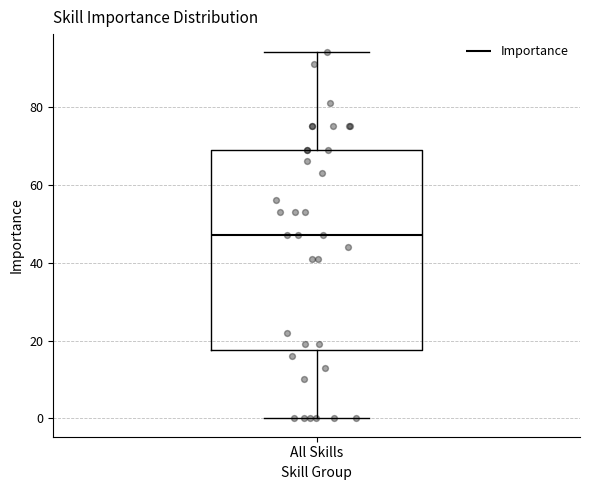

Read this box plot against the y-axis: the position of the median line, the range covered by the box, and the ends of both whiskers. The values are not printed on the chart, so give them approximately, as read against the axis.

median 48, box 18 to 70, whiskers 0 to 94